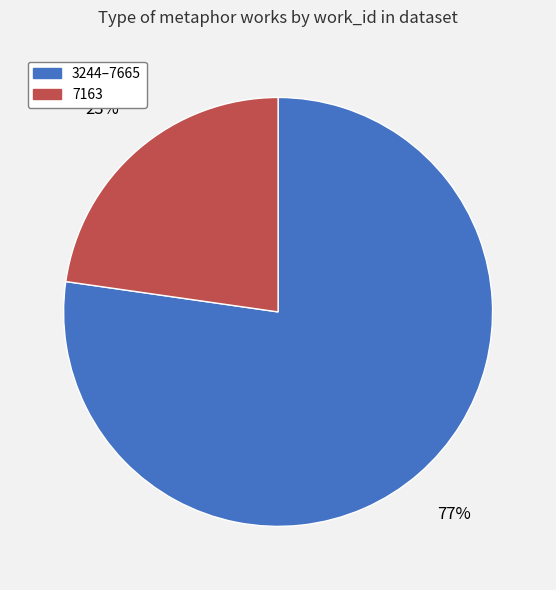

Which slice is the smallest?

7163